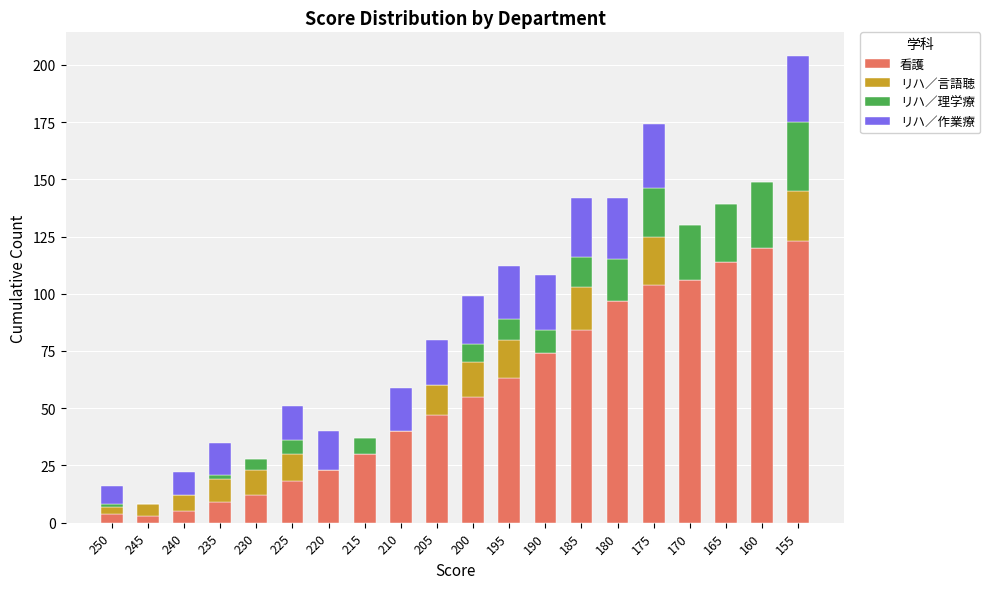

At which category is the sum across all series the highest?

155